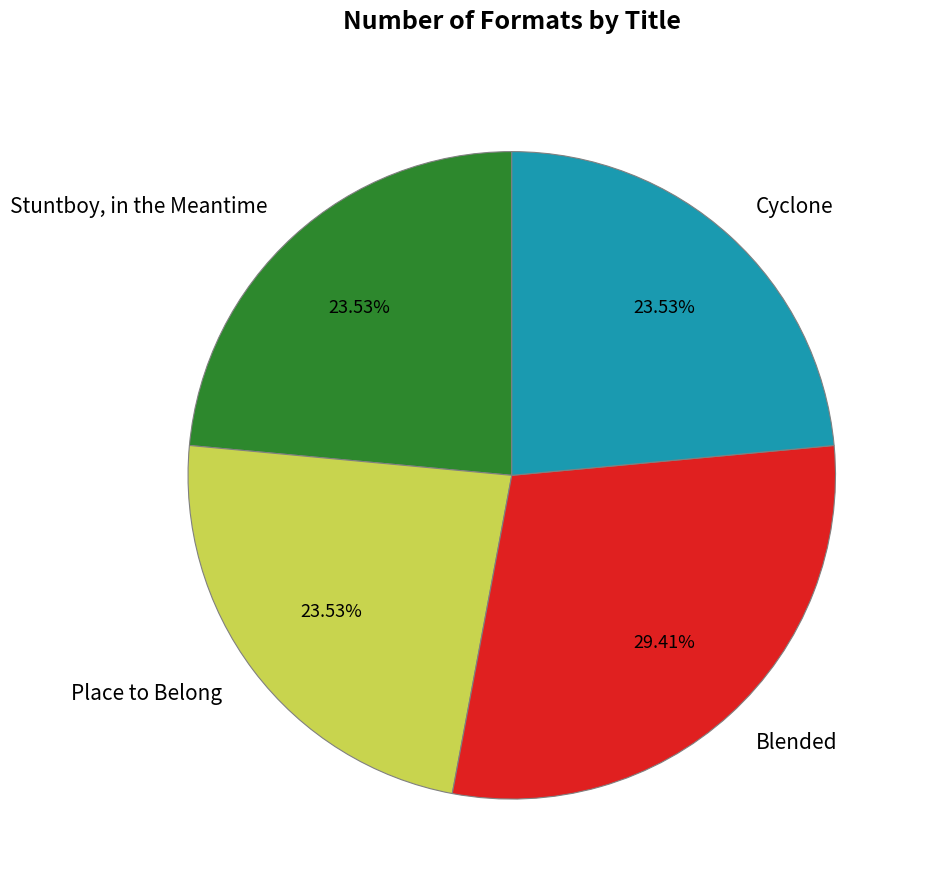

How many segments does this pie chart have?

4